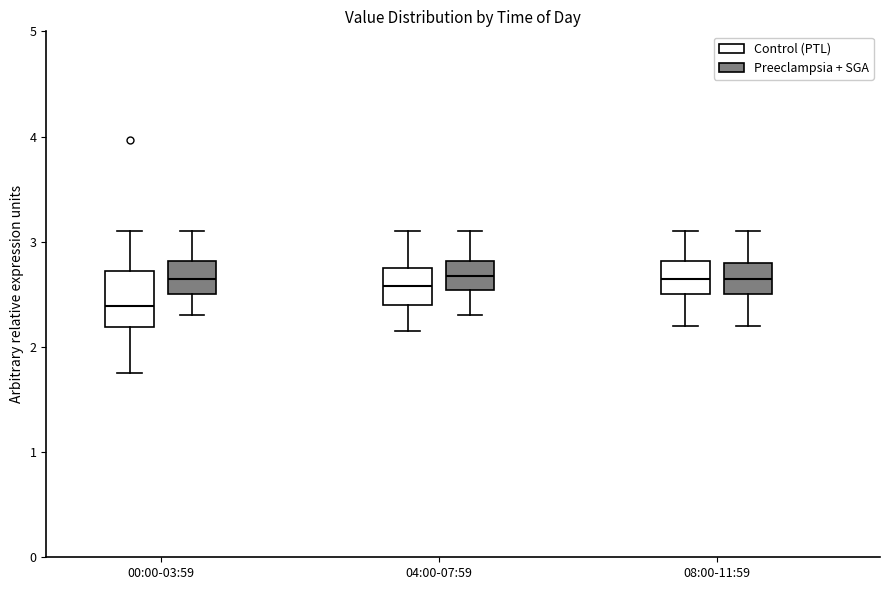

Reading left to right, read every box against the y-axis: the position of its median line, the range the box covers, and the ends of its whiskers. The values are not printed on the chart, so give them approximately, as read against the axis.

00:00-03:59 (Control (PTL)): median 2.4, box 2.2 to 2.7, whiskers 1.8 to 3.1
00:00-03:59 (Preeclampsia + SGA): median 2.7, box 2.5 to 2.8, whiskers 2.3 to 3.1
04:00-07:59 (Control (PTL)): median 2.6, box 2.4 to 2.8, whiskers 2.2 to 3.1
04:00-07:59 (Preeclampsia + SGA): median 2.7, box 2.5 to 2.8, whiskers 2.3 to 3.1
08:00-11:59 (Control (PTL)): median 2.7, box 2.5 to 2.8, whiskers 2.2 to 3.1
08:00-11:59 (Preeclampsia + SGA): median 2.7, box 2.5 to 2.8, whiskers 2.2 to 3.1